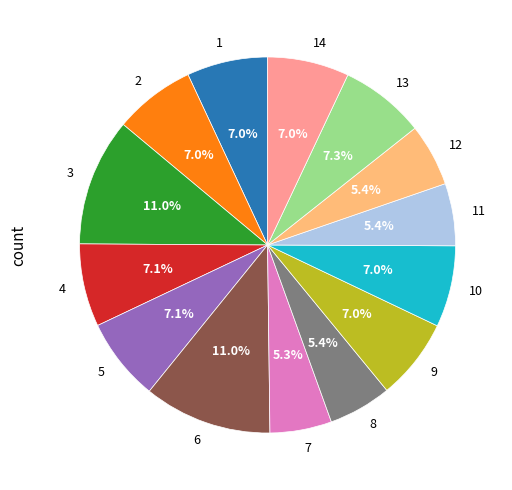

Between 4 and 12, which is larger?

4